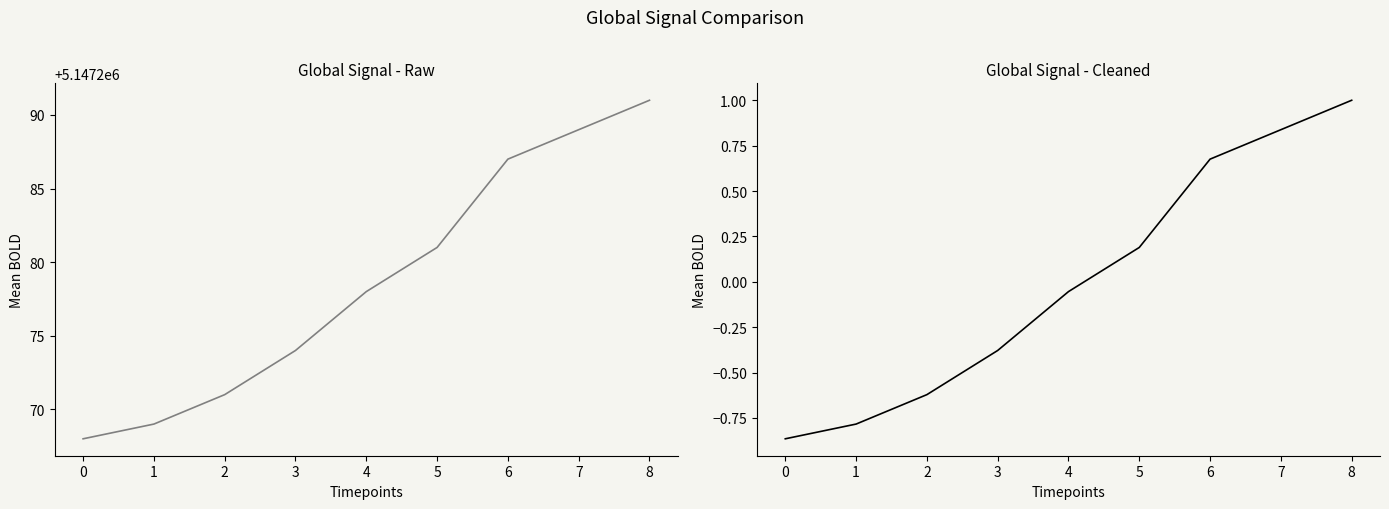

How many negative values does the Identifier (cleaned) series have?

5